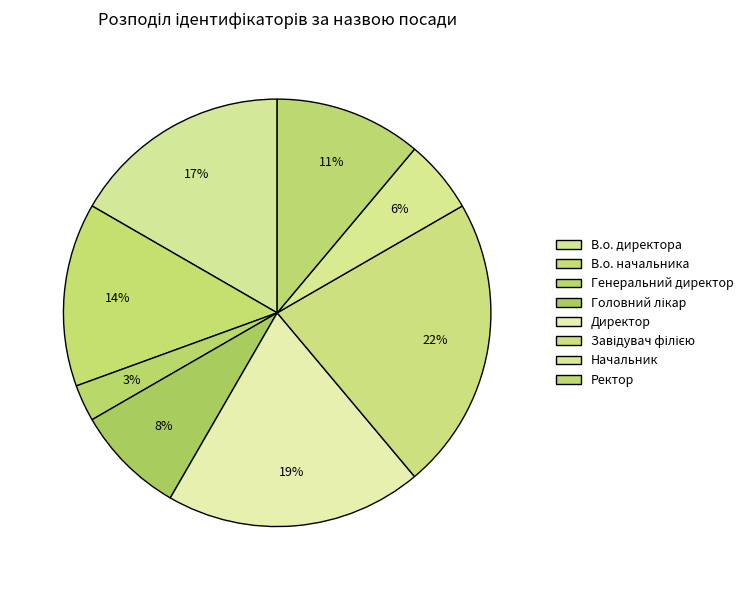

True or false: Головний лікар accounts for 1% of the total.

False